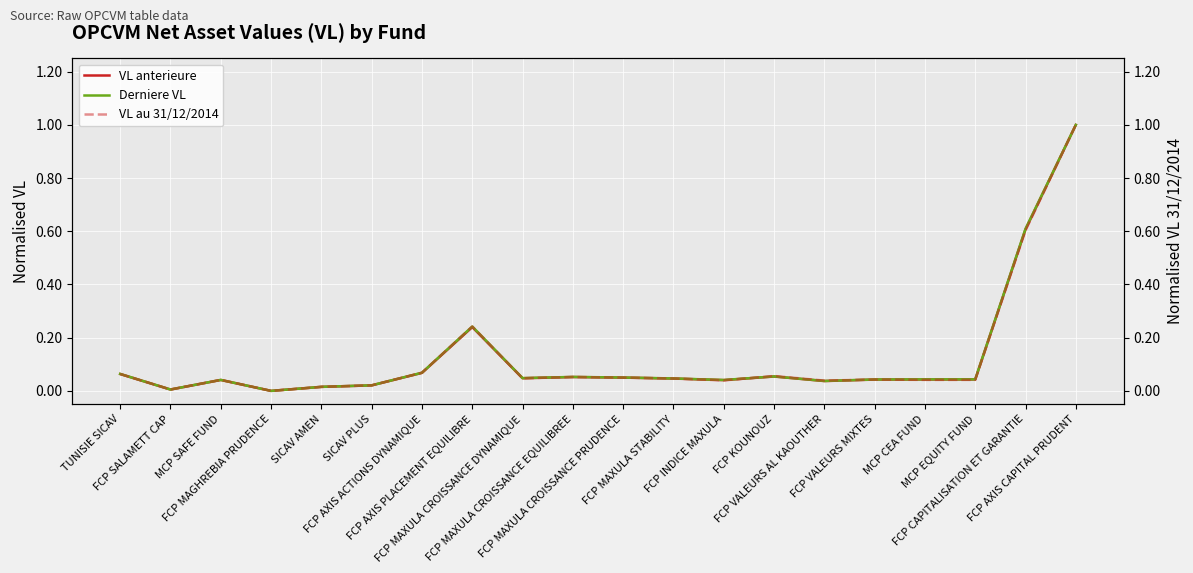

List the series in order of their peak value, highest first.

VL anterieure, Derniere VL, VL au 31/12/2014